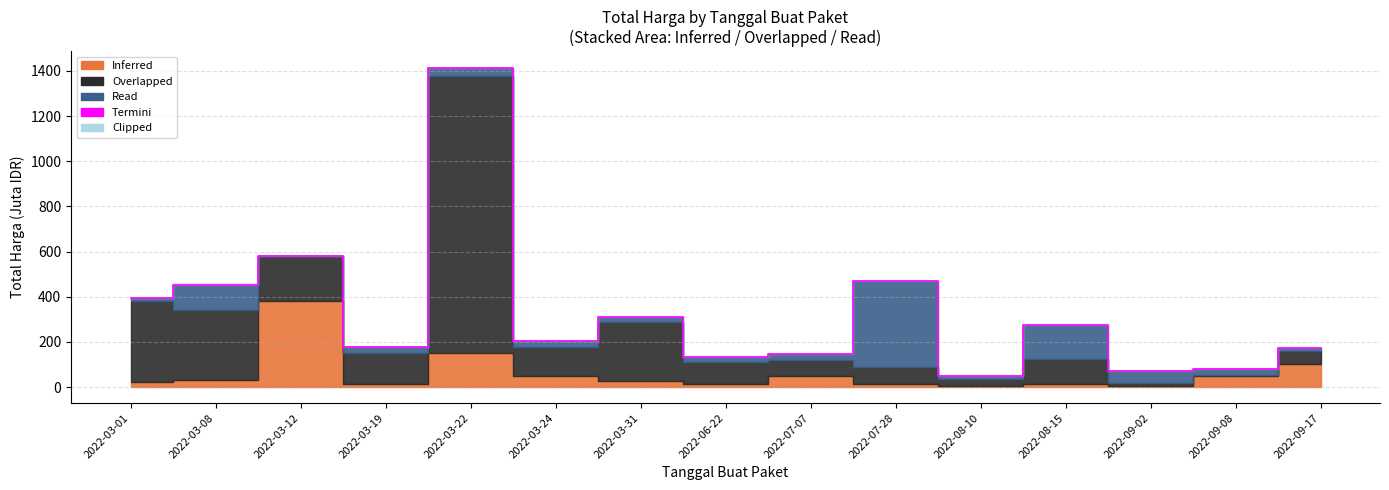

The chart shows a value of 46.6 at 2022-08-10. True or false?

True